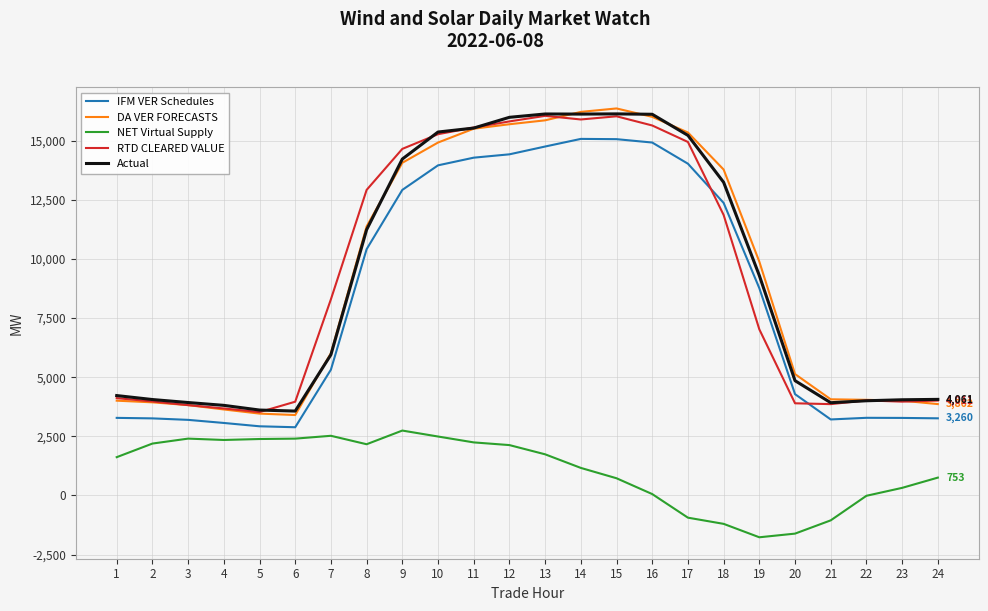

True or false: NET Virtual Supply and RTD CLEARED VALUE cross at least once.

False